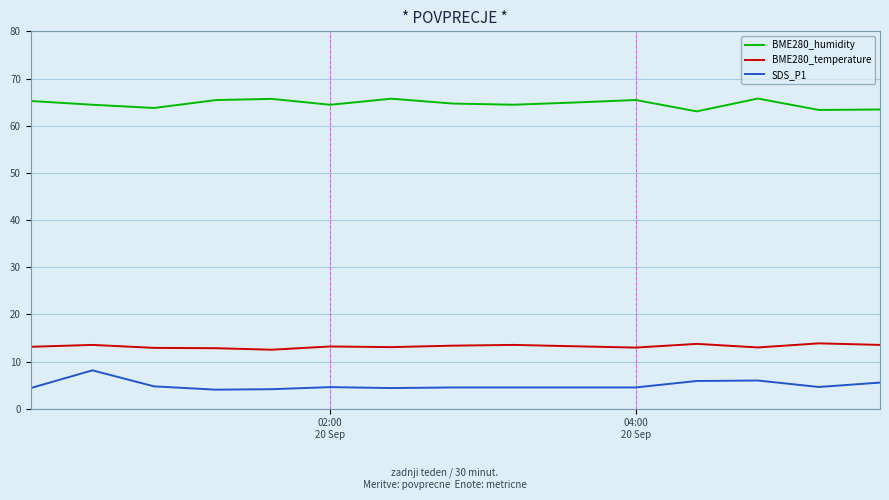

What is the minimum value for BME280_temperature?

12.5